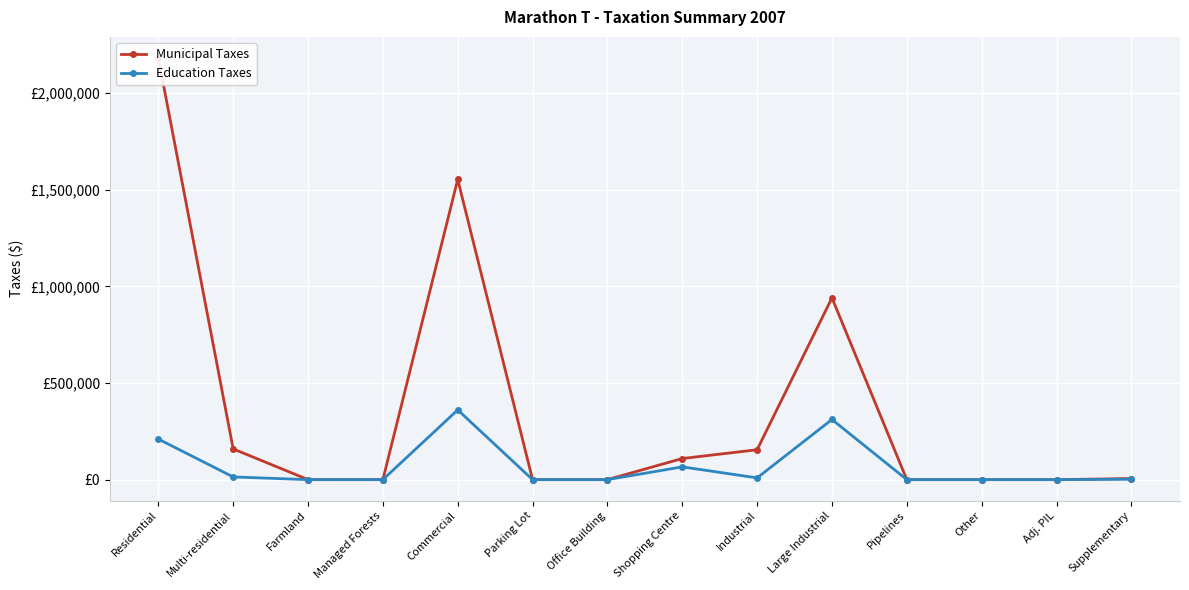

What is the sum of the Municipal Taxes values at Residential and Shopping Centre?

2290814